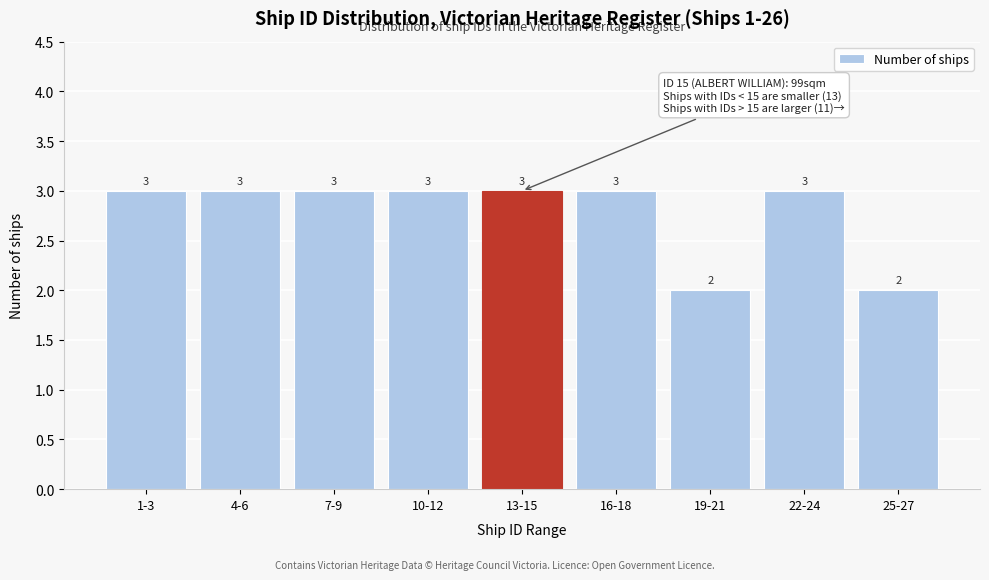

Reading right to left, transcribe all the data shown in this chart.

2	3	2	3	3	3	3	3	3